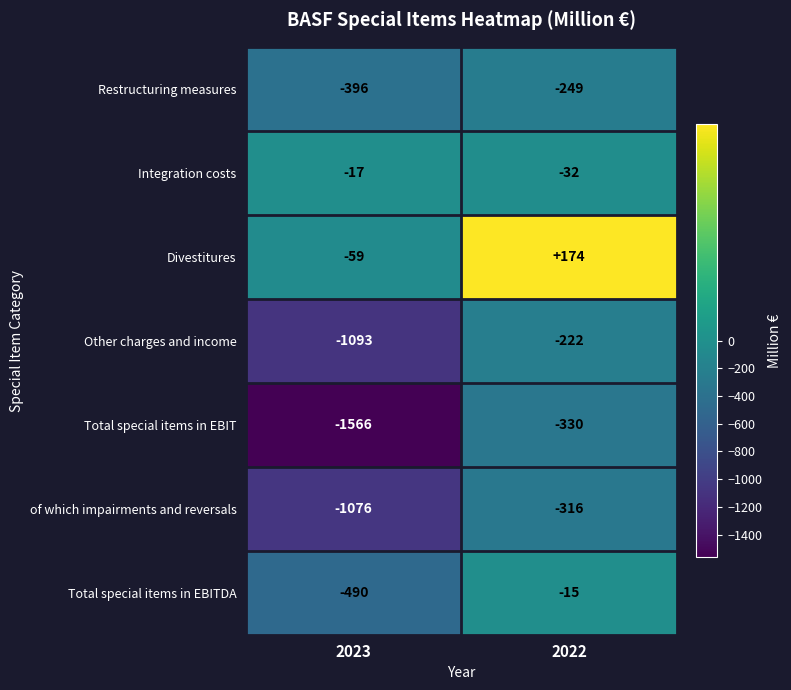

The value of Restructuring measures at 2022 is -249. True or false?

True